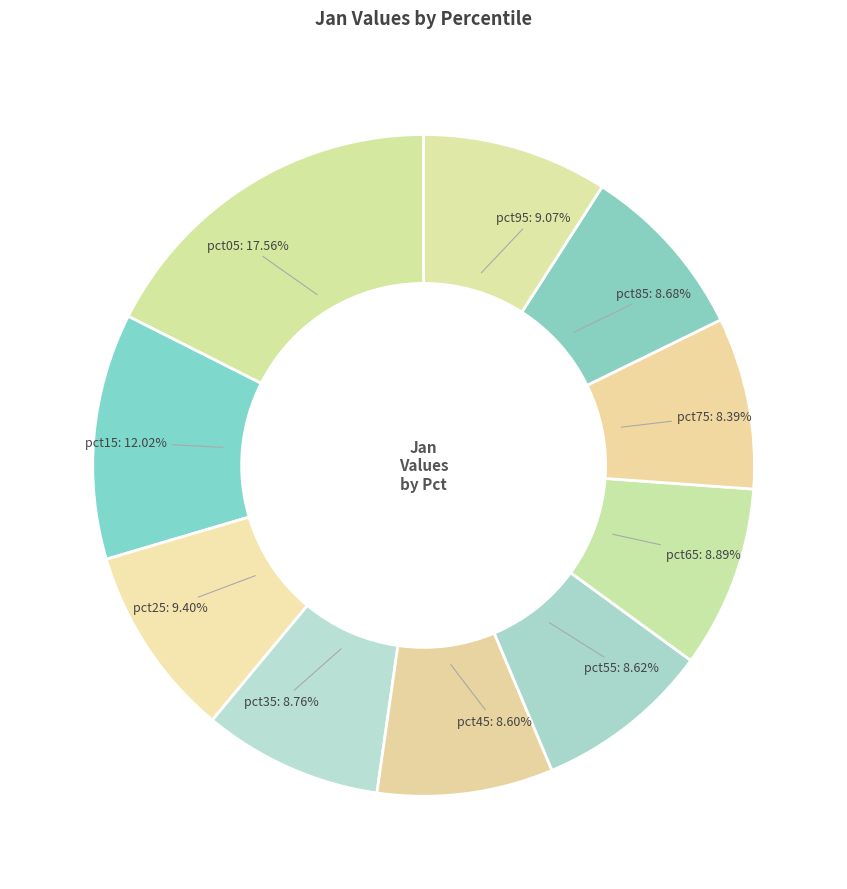

Count the number of slices in the pie.

10